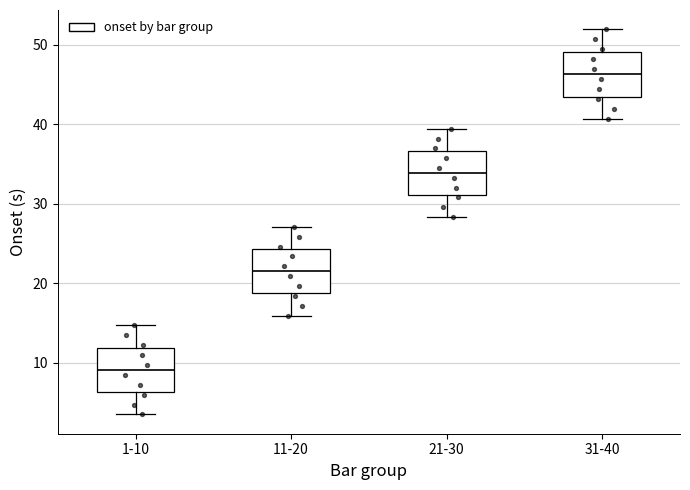

Where is the lower edge of the box for 1-10 on the y-axis? The values are not printed on the chart, so give them approximately, as read against the axis.

6